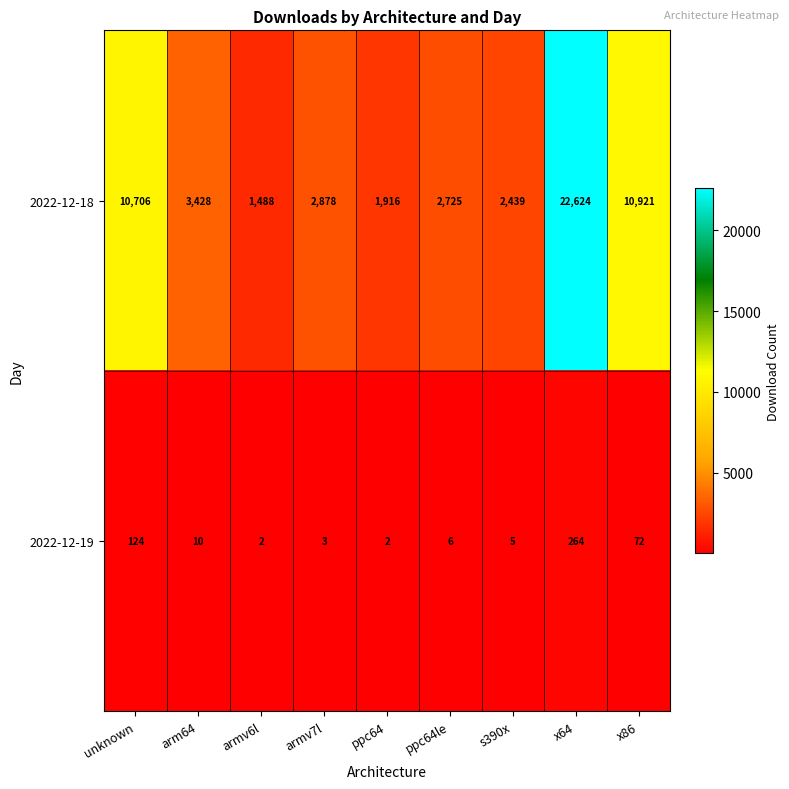

At which category is the sum across all series the highest?

x64